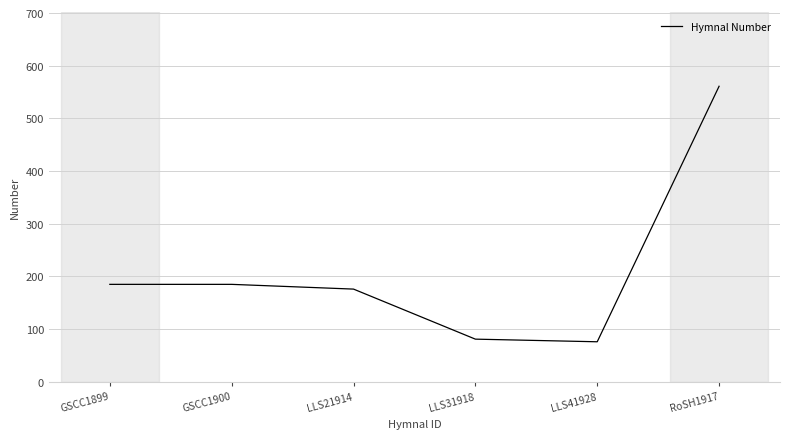

What is the average value?

211